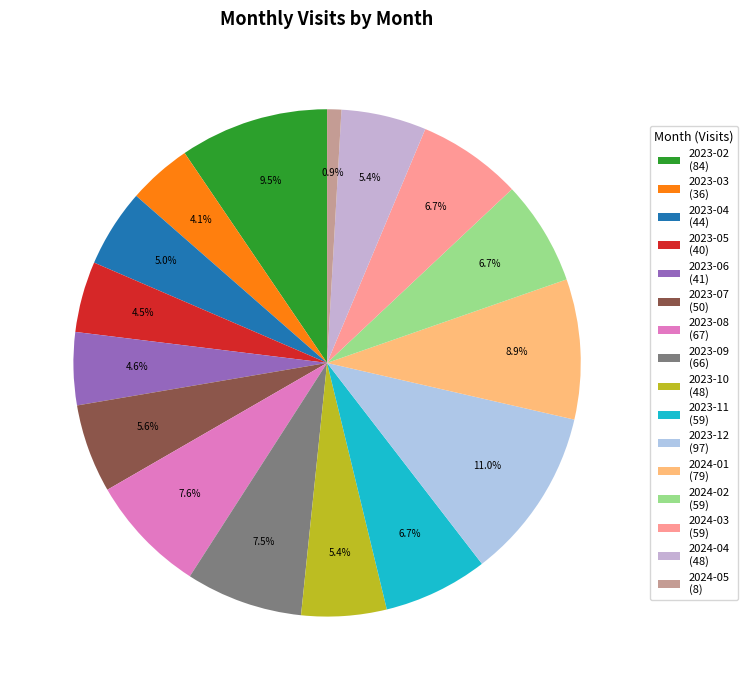

Do 2023-08 and 2024-05 together represent more than half of the pie?

No